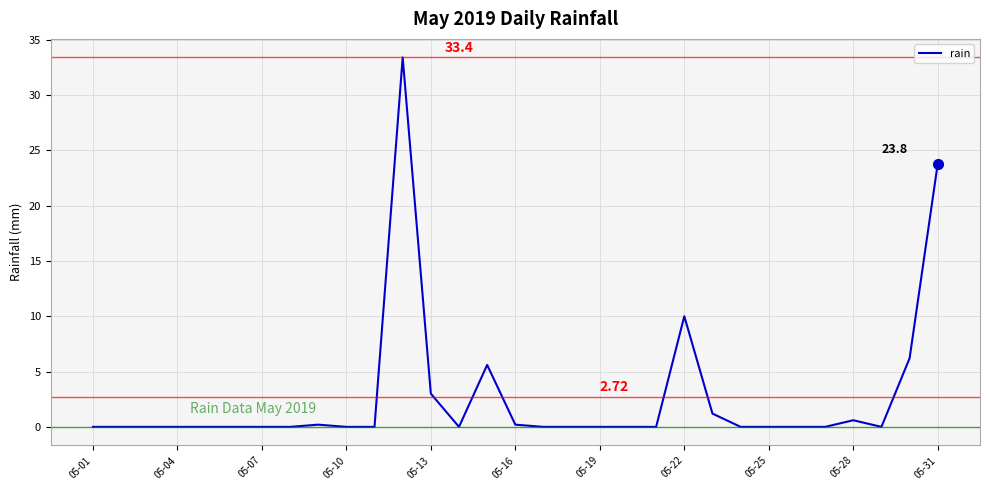

What is the maximum value shown in the chart?

33.4